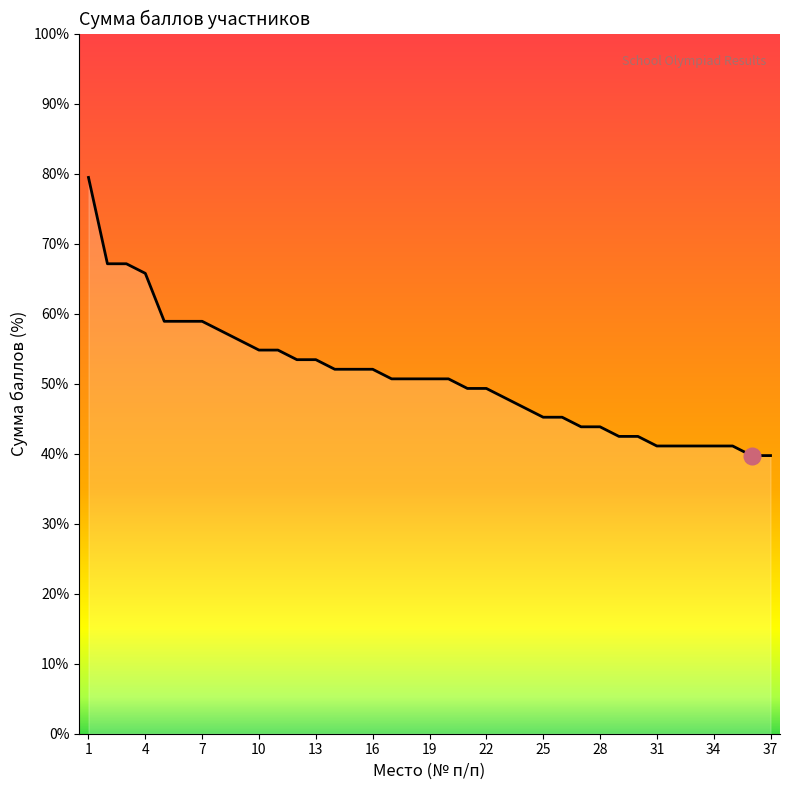

What is the difference between the maximum and minimum values?

39.7